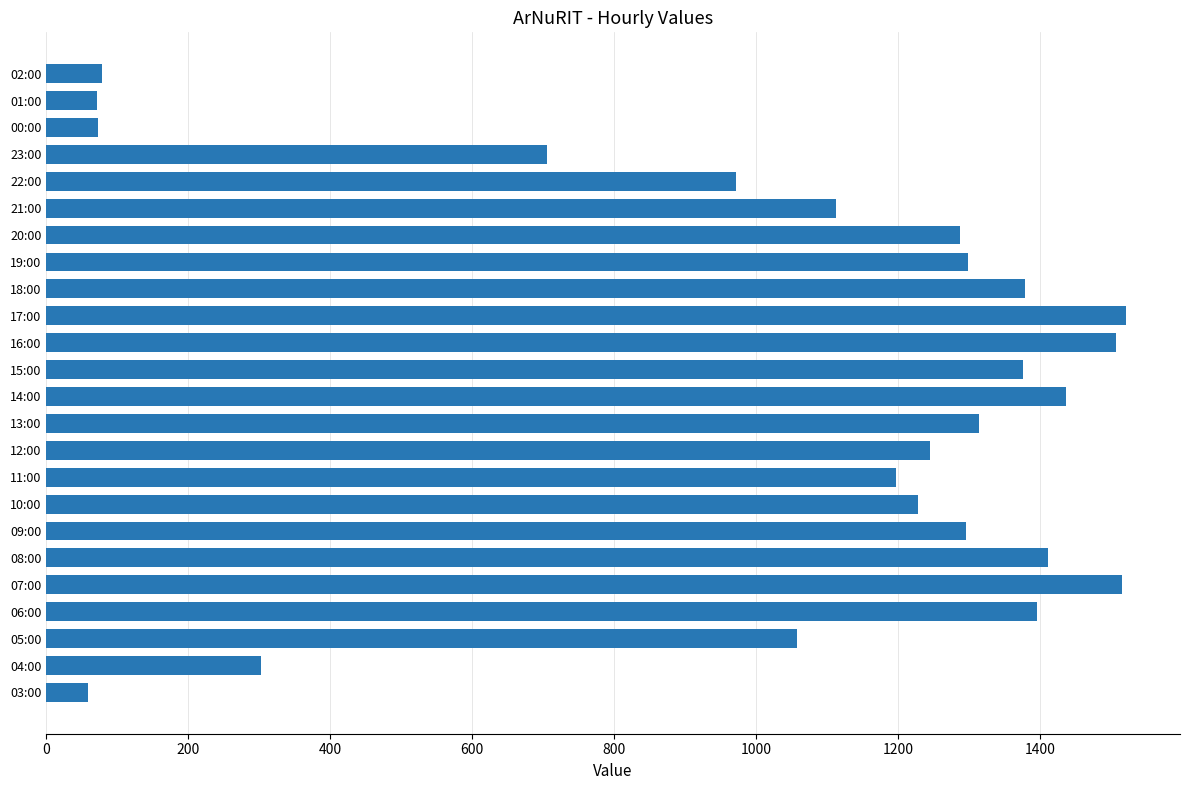

True or false: the data shows 73 at 00:00.

True